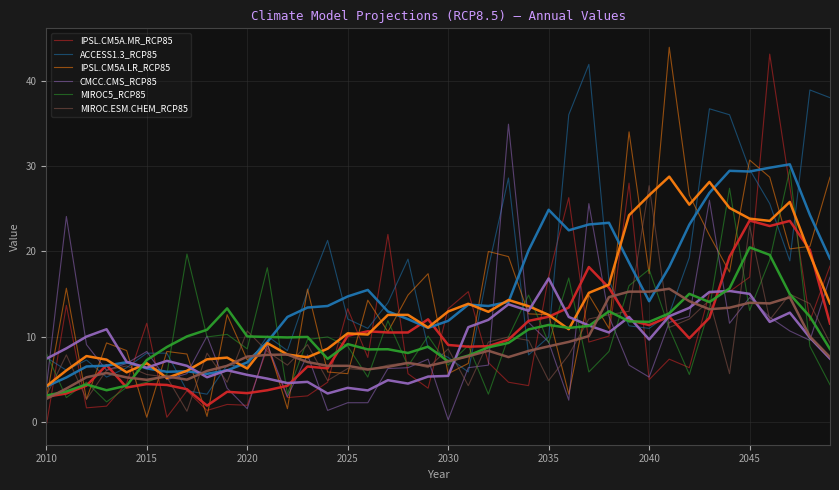

Where do ACCESS1.3_RCP85 and MIROC.ESM.CHEM_RCP85 first cross each other?

2010 and 2015